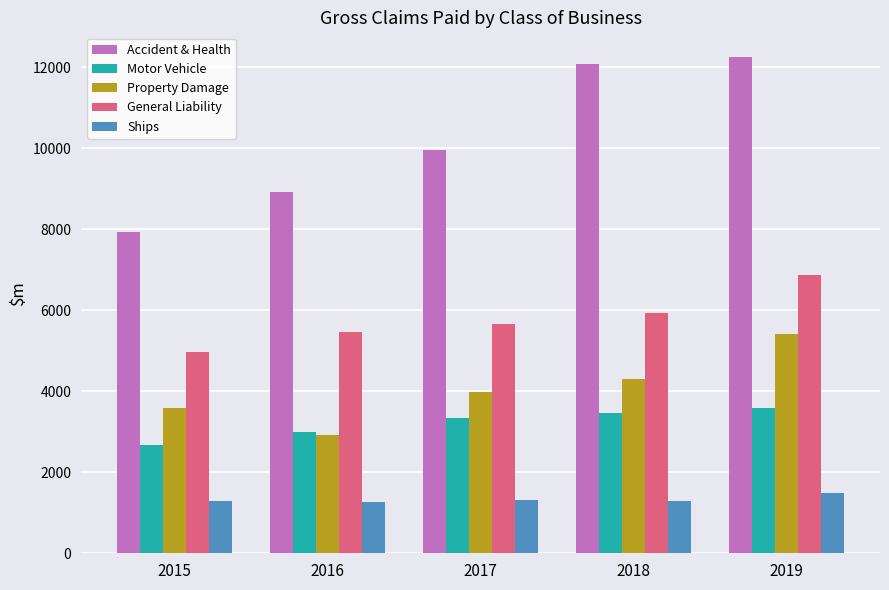

What is the difference between the second highest and minimum values in the General Liability series?

969.1